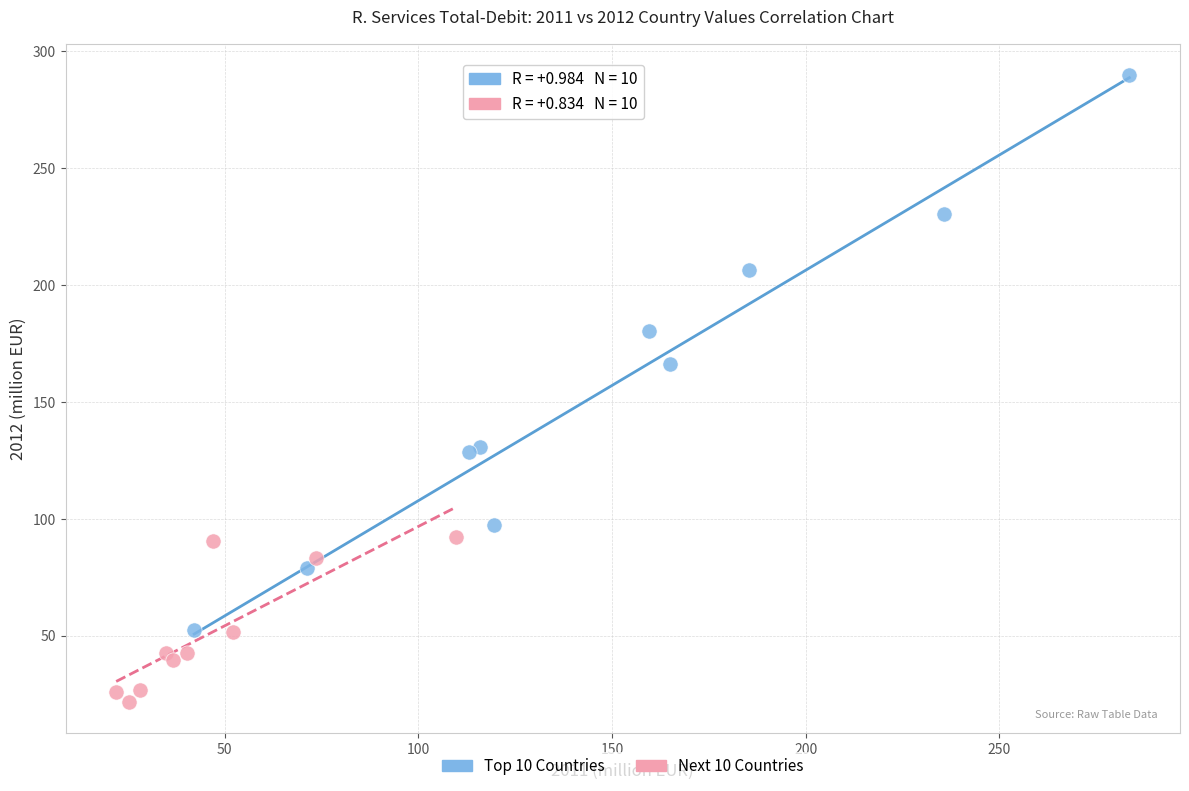

Which series contains the highest Y value?

Top 10 Countries